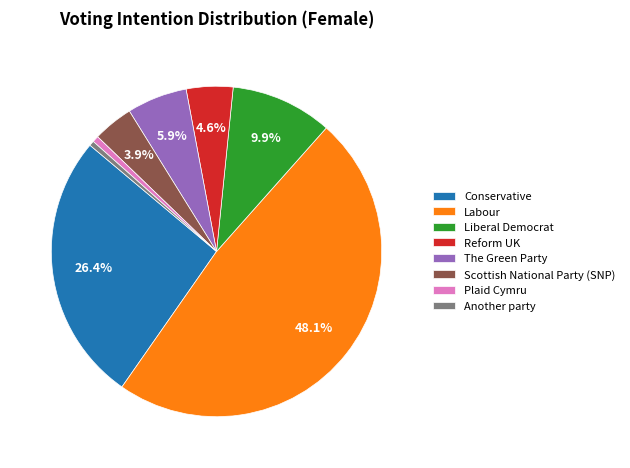

How many segments does this pie chart have?

8